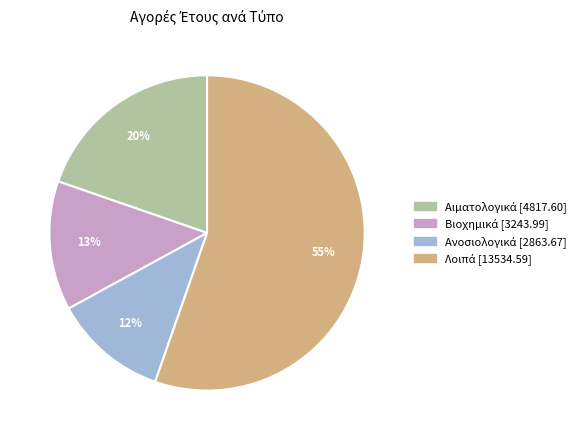

To the nearest percent, what is the average slice percentage?

25%